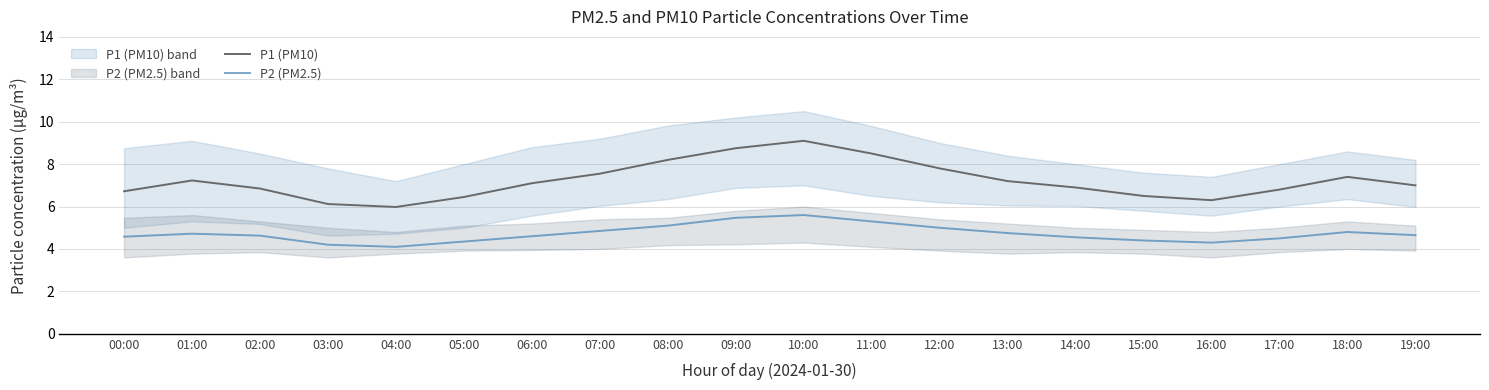

How many series are shown in this chart?

2